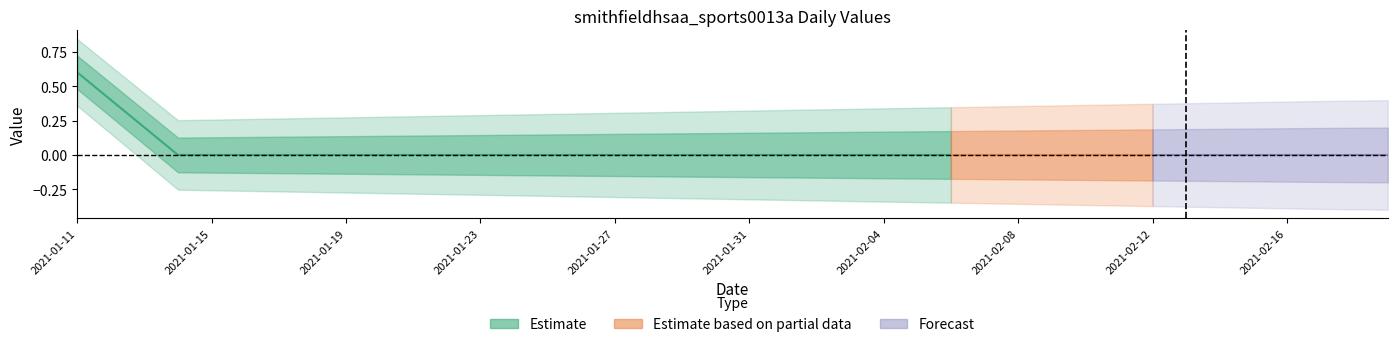

What is the change in value from 2021-01-11 to 2021-02-01?

-1